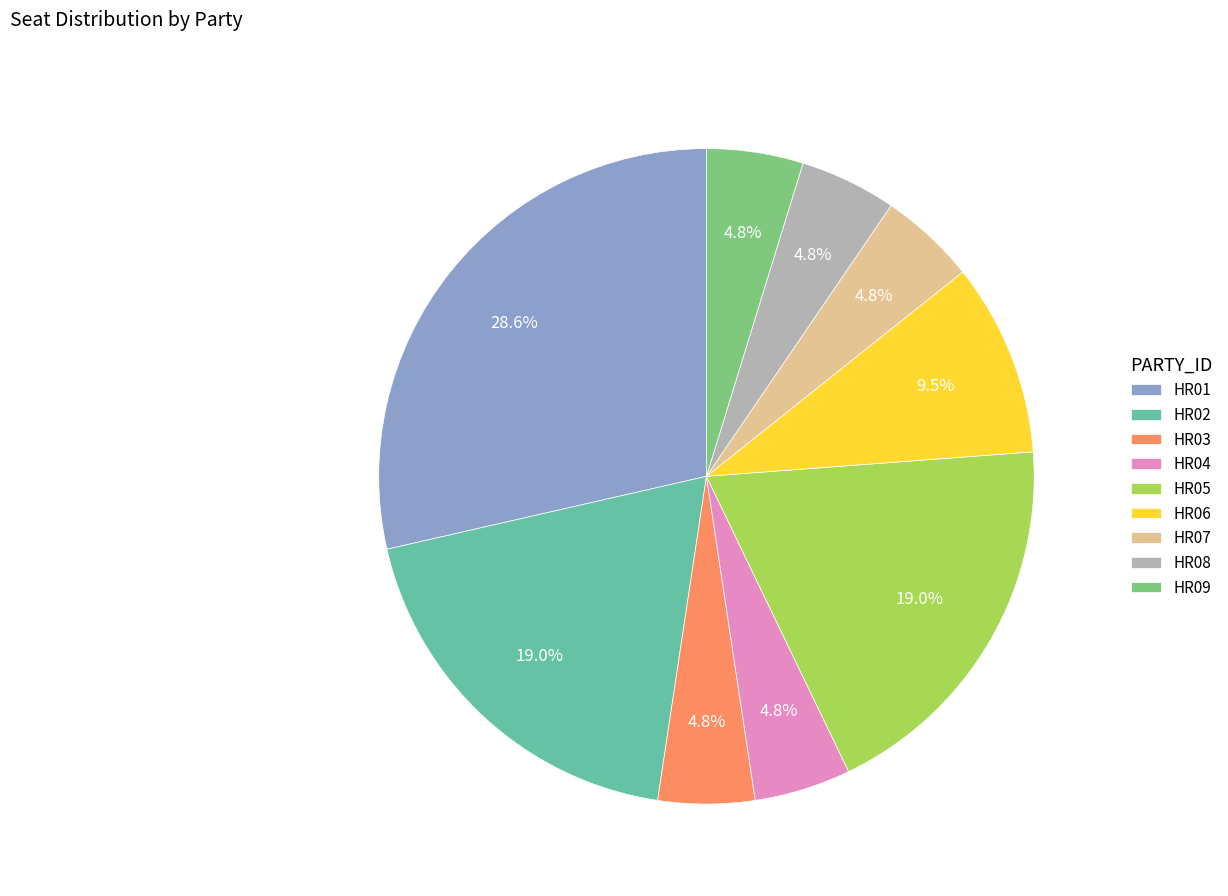

Is there any slice that represents more than half of the pie?

No